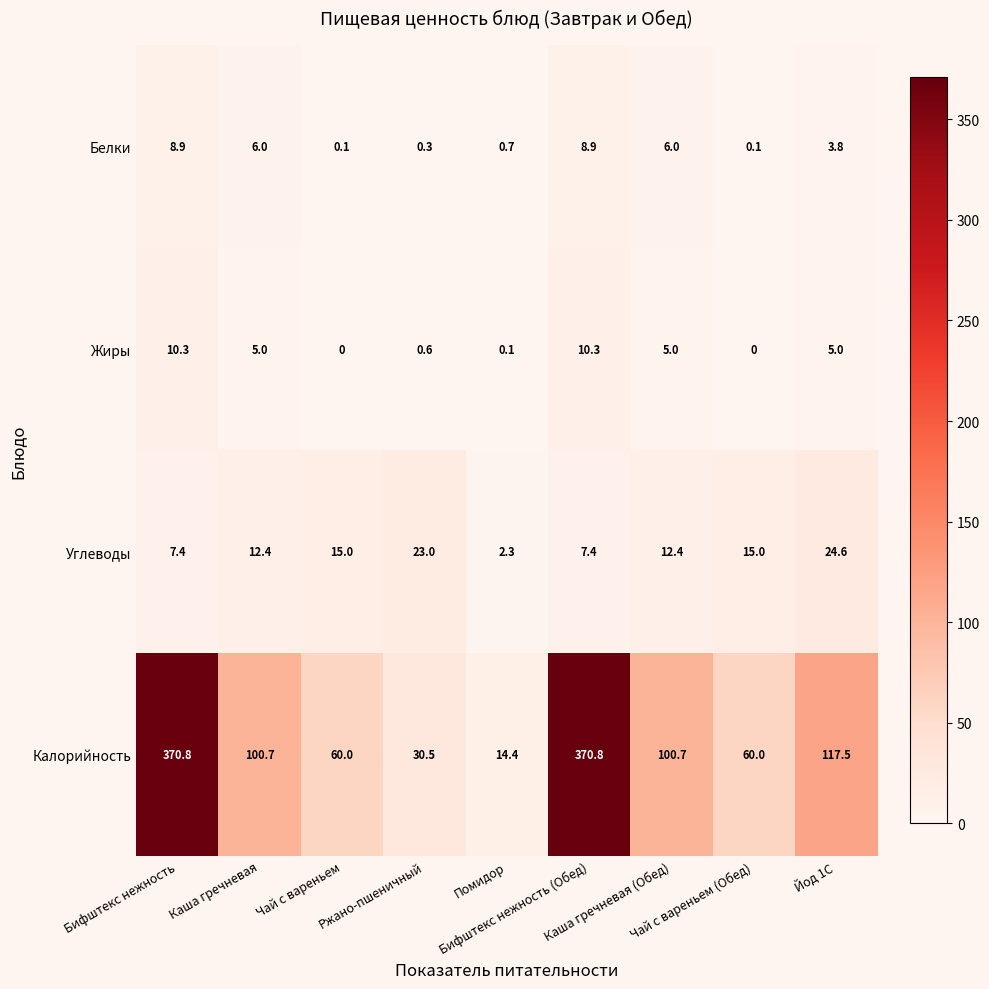

Which series has the largest total across all categories?

Калорийность